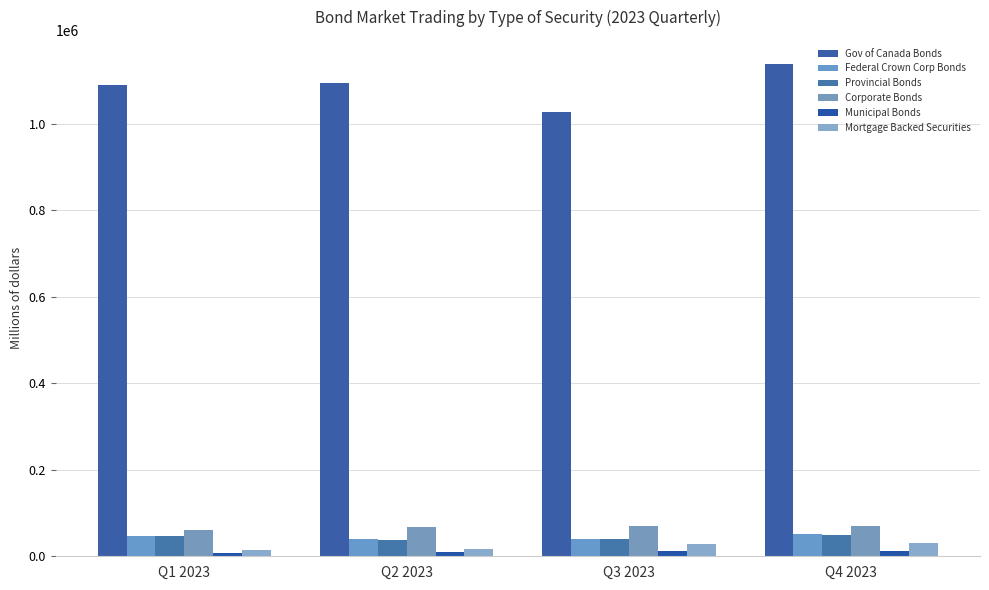

How many distinct data groups are displayed?

6